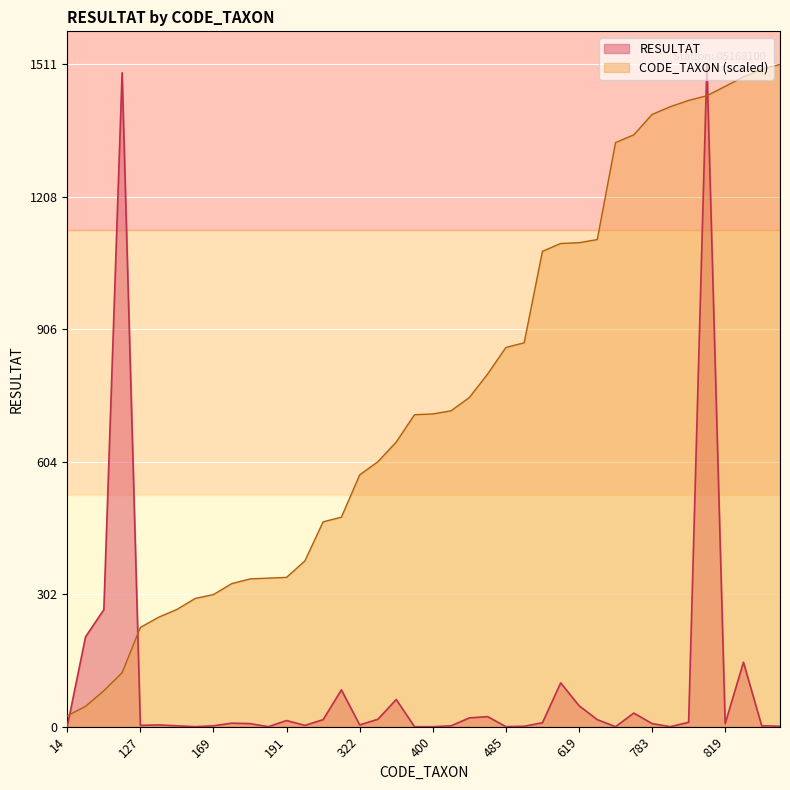

The value of RESULTAT at 608 is 12.6. True or false?

False